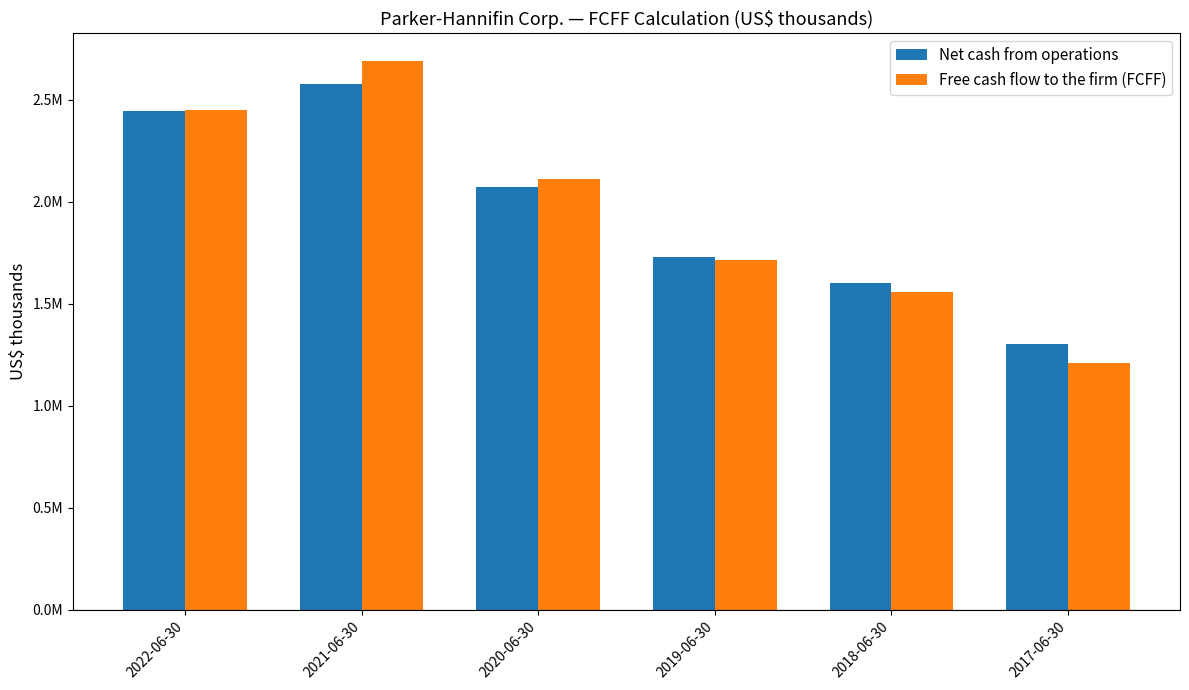

Is it true that Net cash from operations equals 2313163 at 2017-06-30?

False